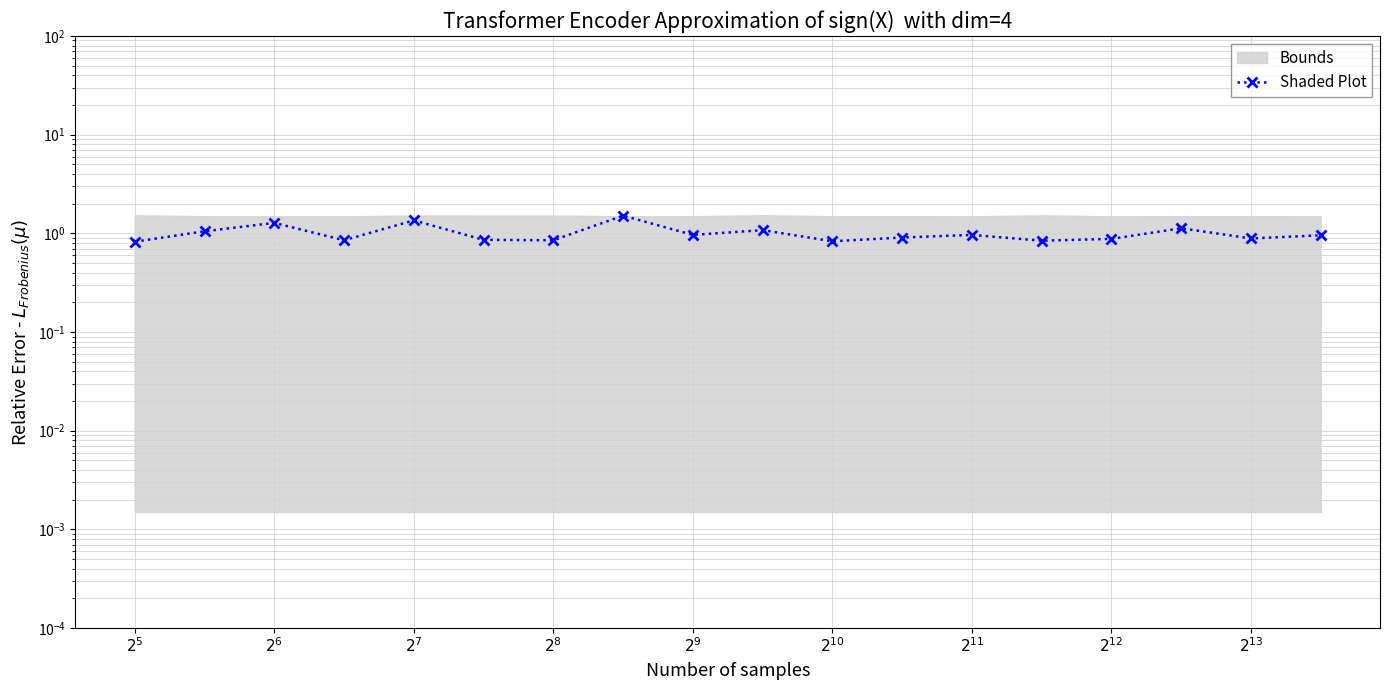

What is the label of the 12th point from the left?

11